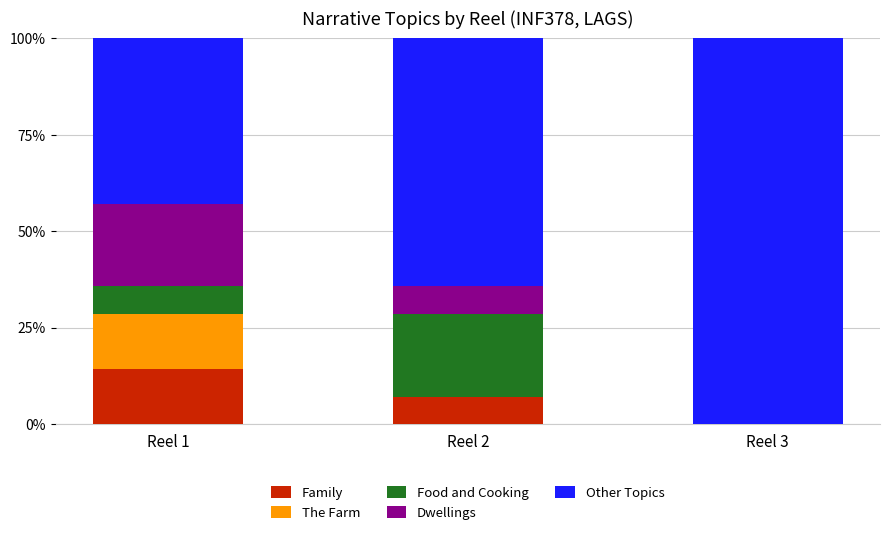

How many data points does each series have?

3